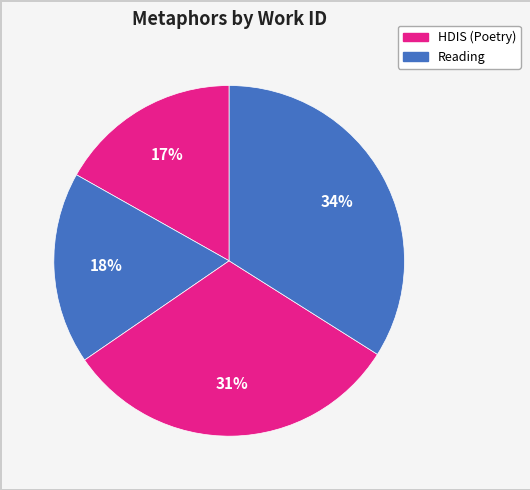

To the nearest percent, what is the difference between the largest and smallest slice percentages?

17%